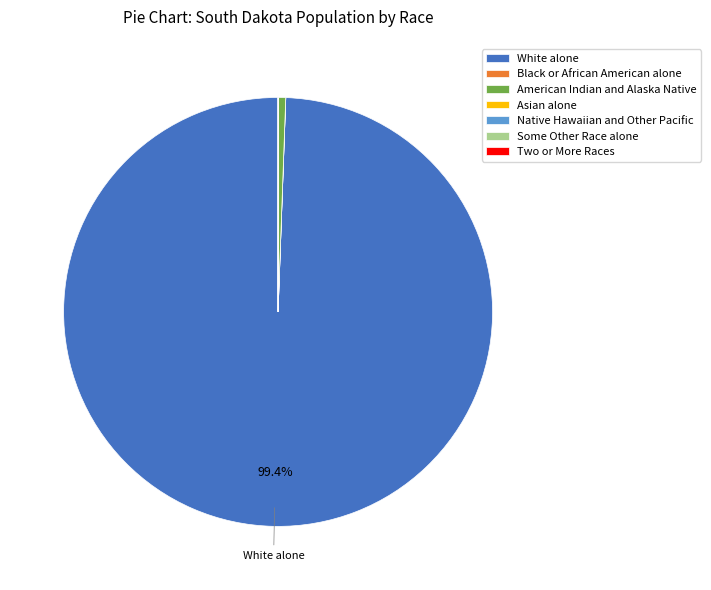

Does any single category account for the majority?

Yes